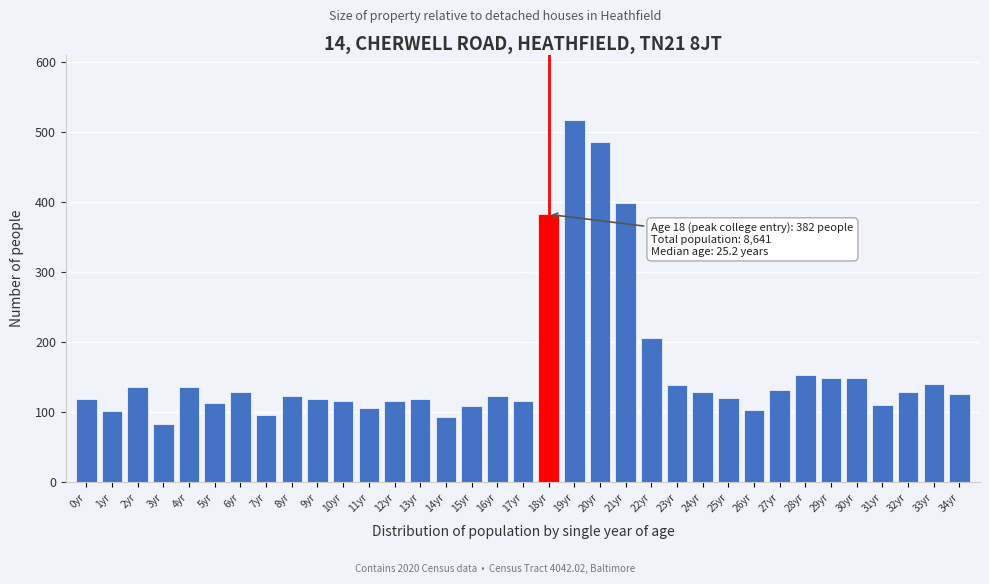

What is the maximum value shown in the chart?

516